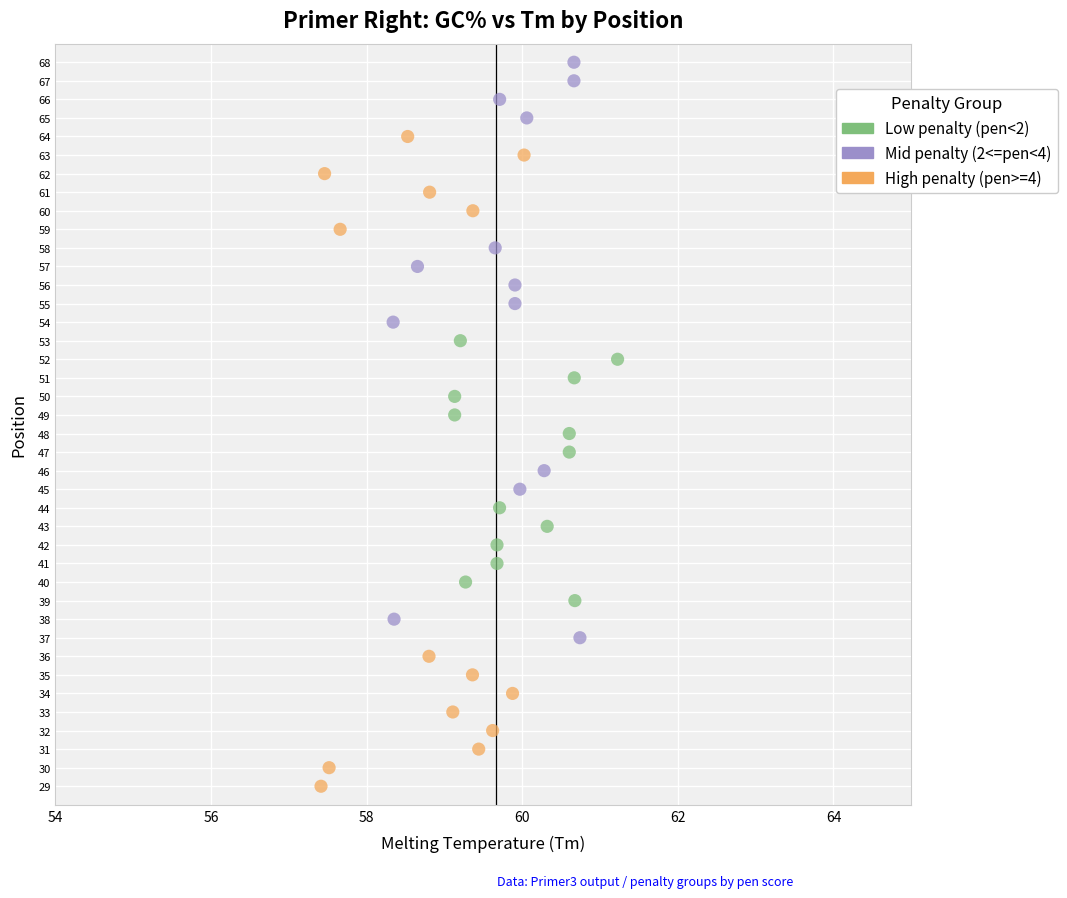

Which series has the largest Y range (max minus min)?

High penalty (pen>=4)